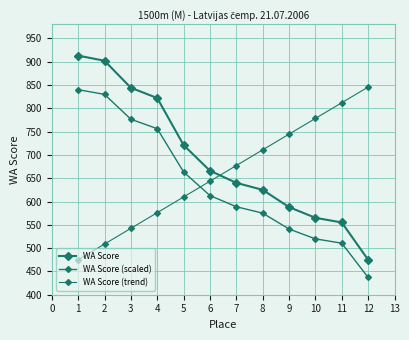

List the series in order of their peak value, highest first.

WA Score, WA Score (trend), WA Score (scaled)